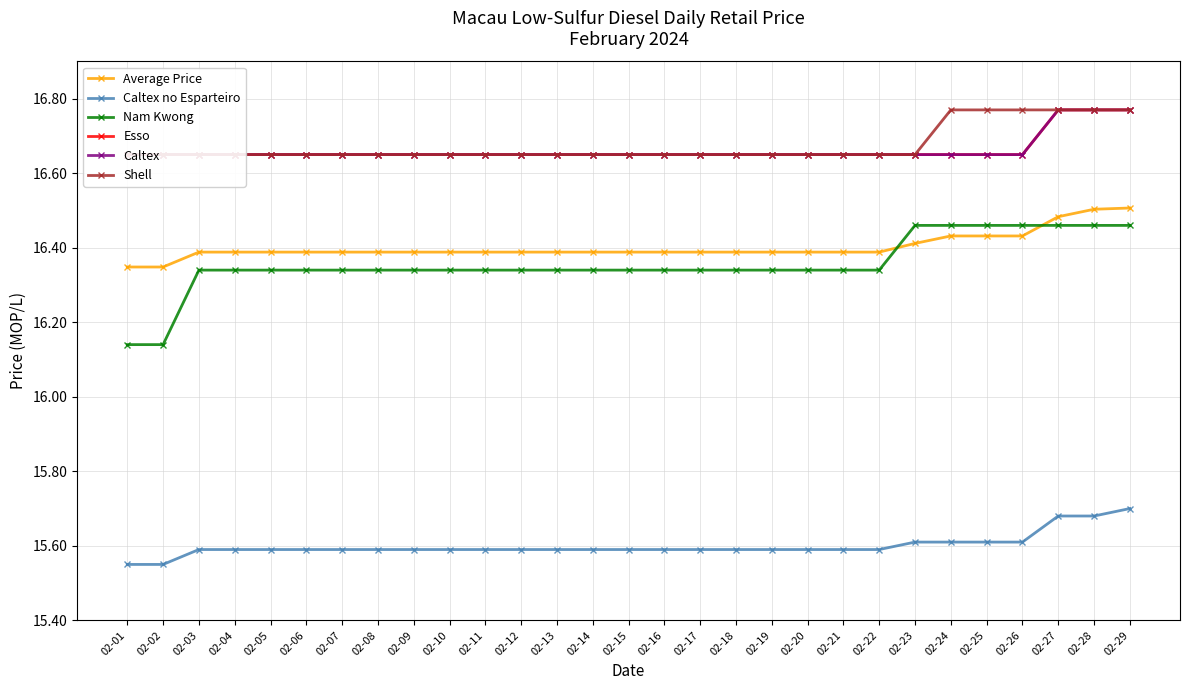

What is the sum of the Average Price values at 02-14 and 02-15?

32.8